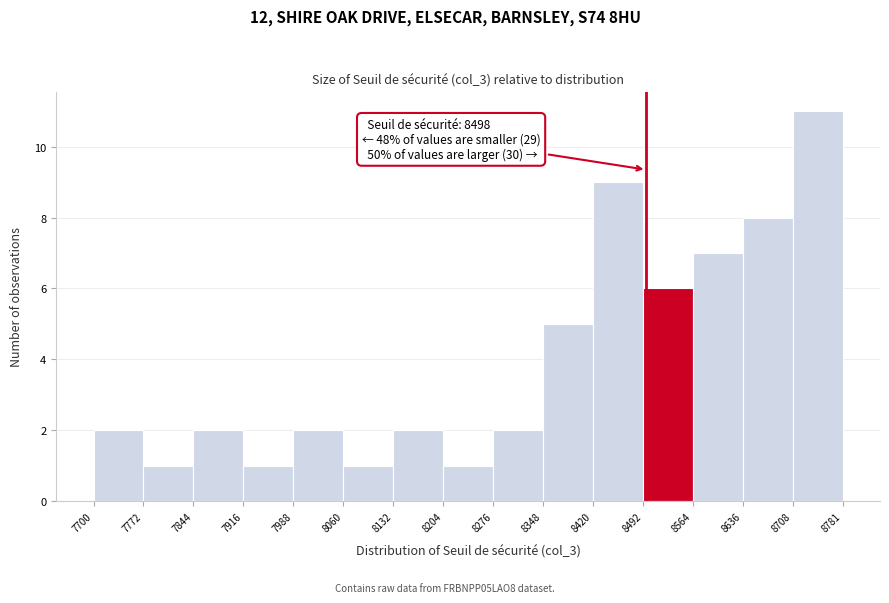

Over which range of the x-axis is the bar tallest?

8708 to 8781